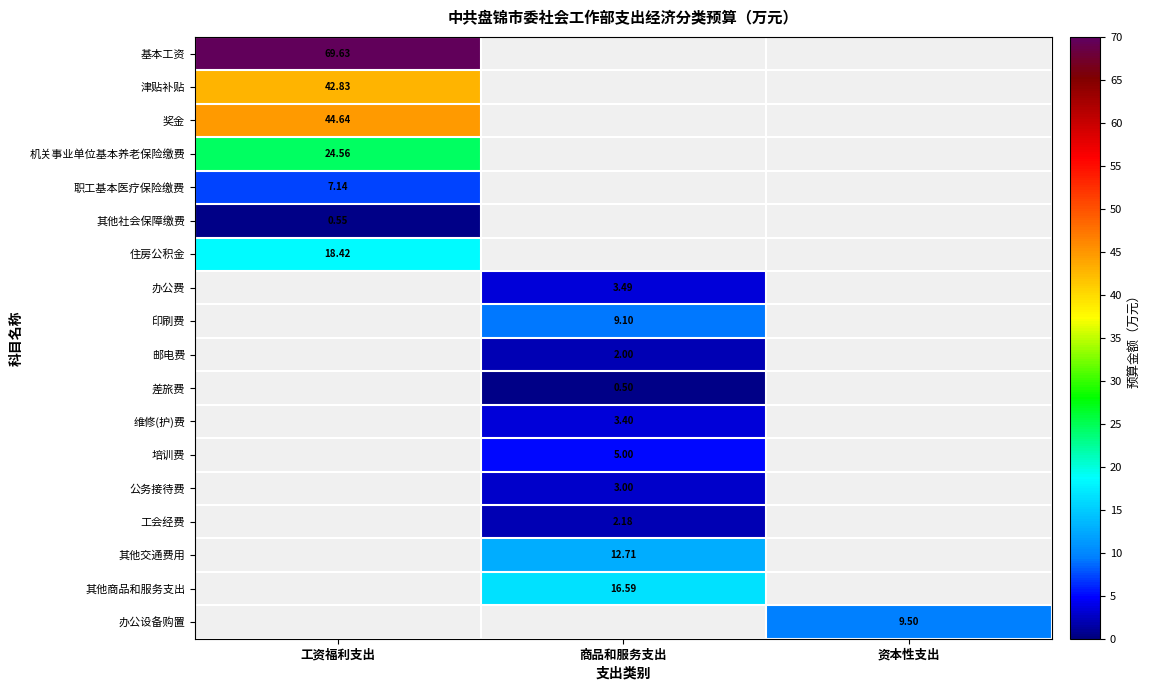

Is the value of 邮电费 at 商品和服务支出 greater than the value of 机关事业单位基本养老保险缴费 at 工资福利支出?

No